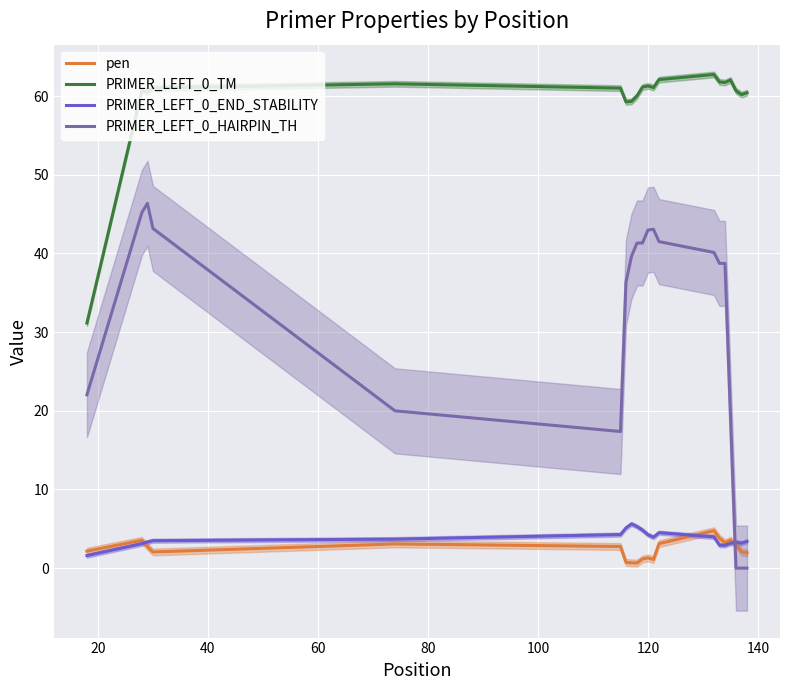

True or false: pen and PRIMER_LEFT_0_HAIRPIN_TH cross at least once.

True